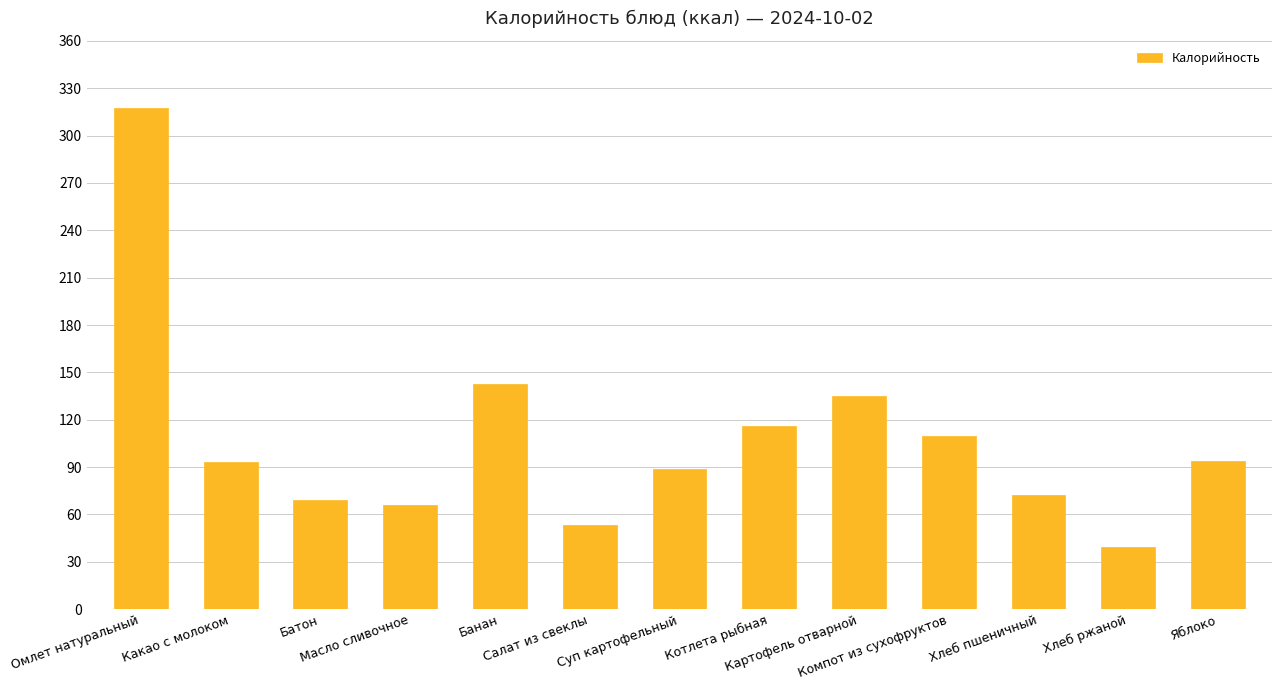

What is the average value?

107.5